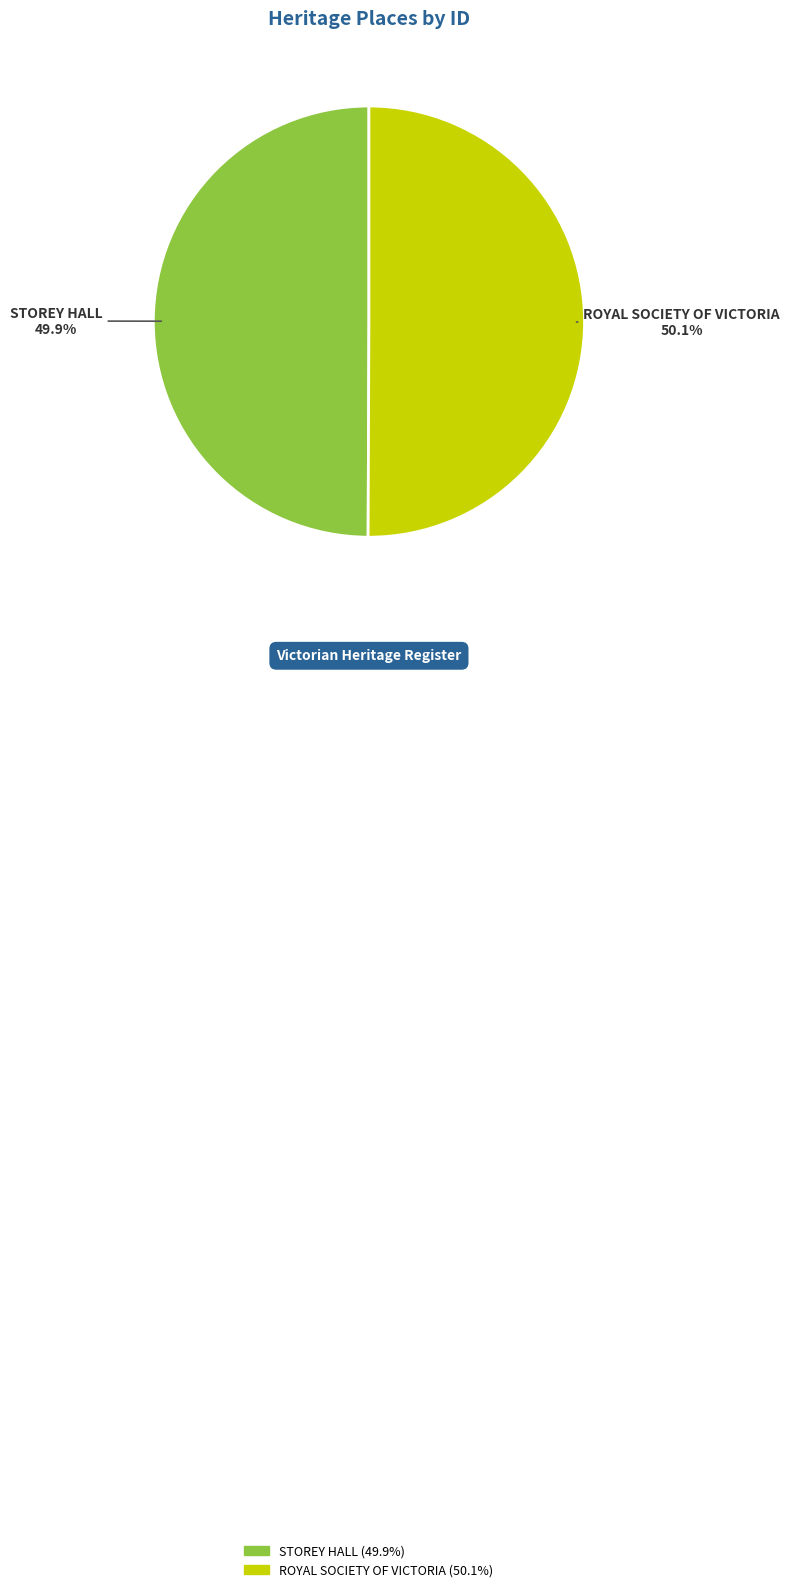

The STOREY HALL slice represents 50% of the pie. True or false?

True